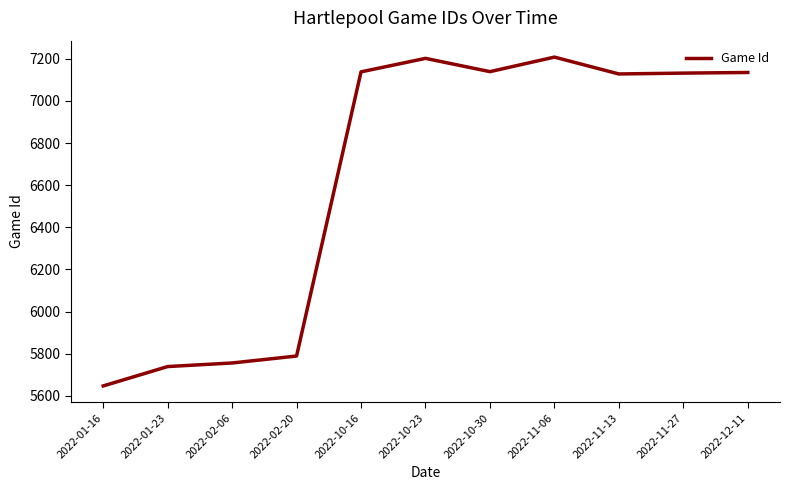

Between 2022-11-13 and 2022-02-06, which is larger?

2022-11-13